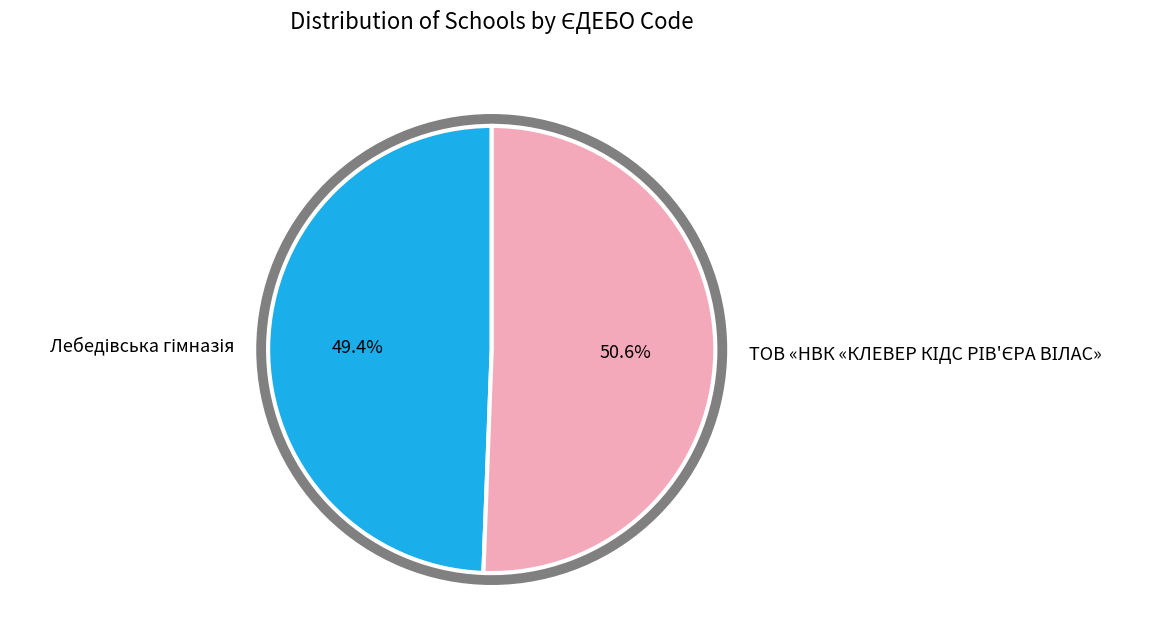

To the nearest percent, what is the difference between the largest and smallest slice percentages?

1%